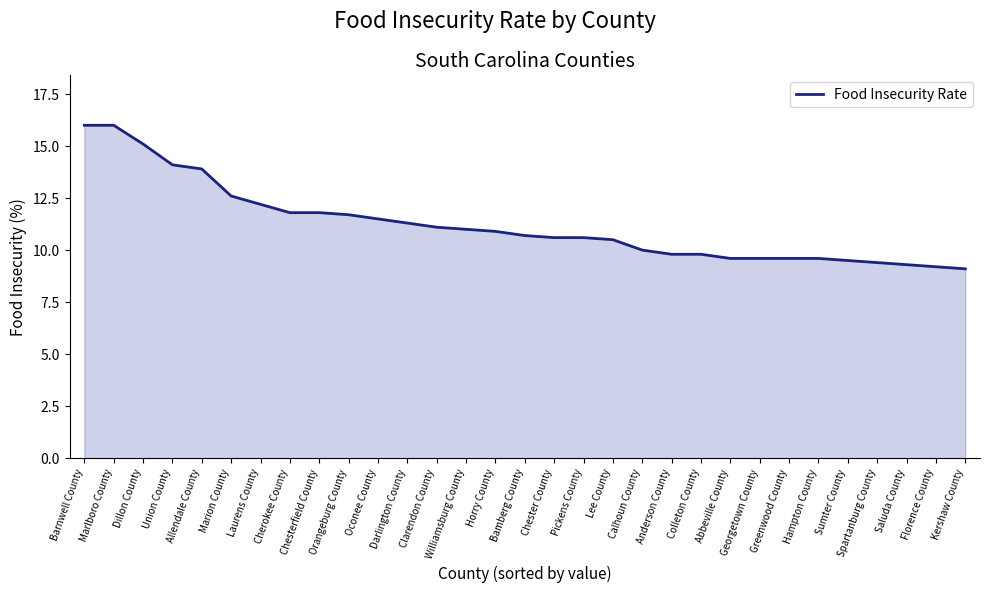

What is the greatest value displayed?

16.0